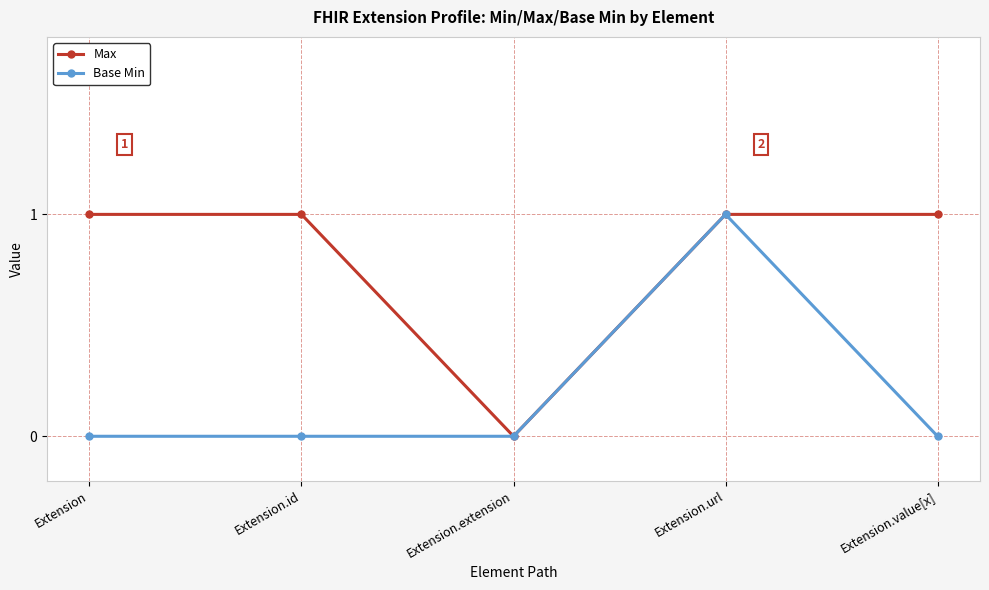

At which label does Base Min reach its peak?

Extension.url